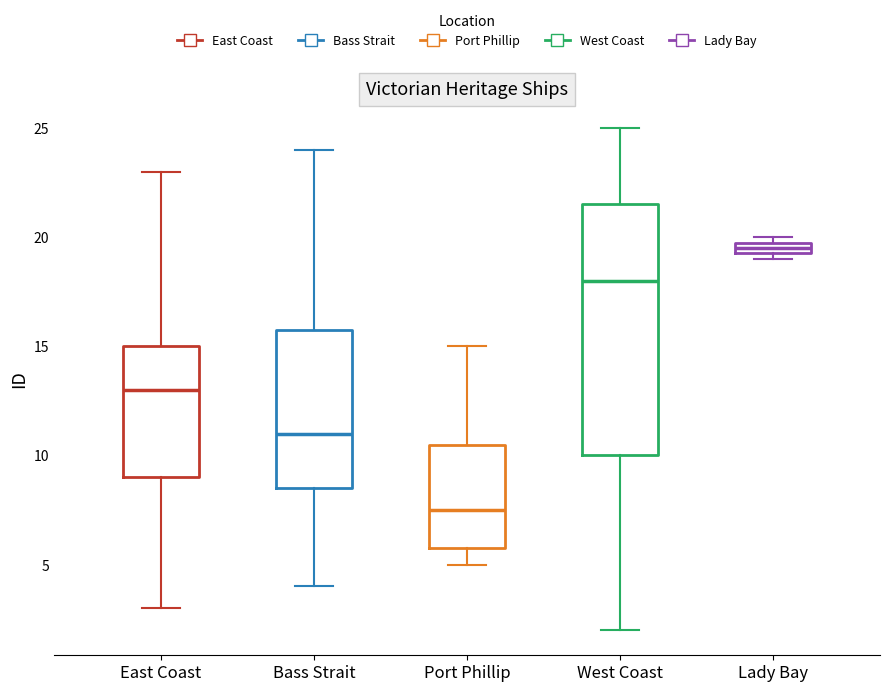

Which box's median line is the lowest?

Port Phillip